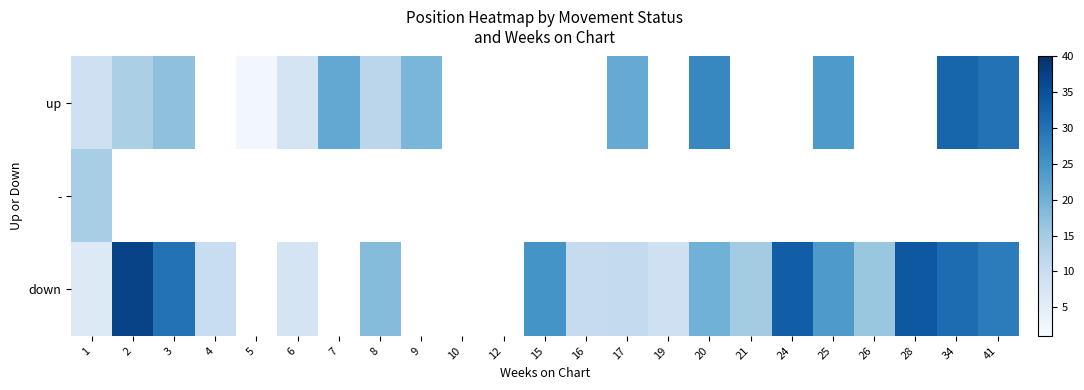

What is the difference between the maximum and minimum values in the down series?

31.0